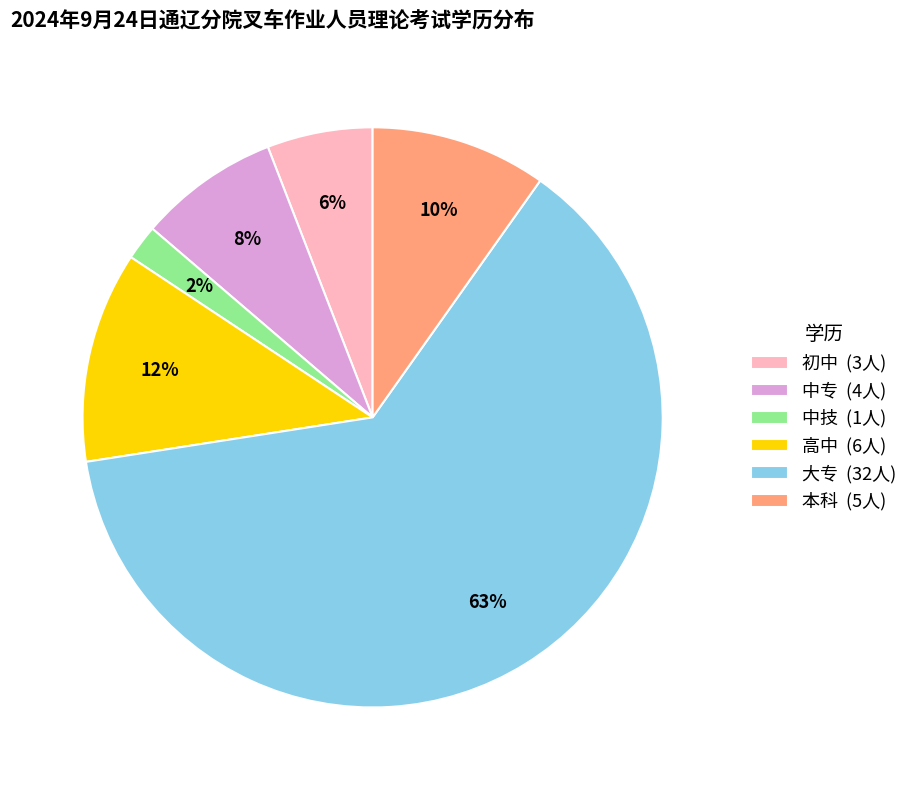

What percentage is the 高中 slice, to the nearest percent?

12%